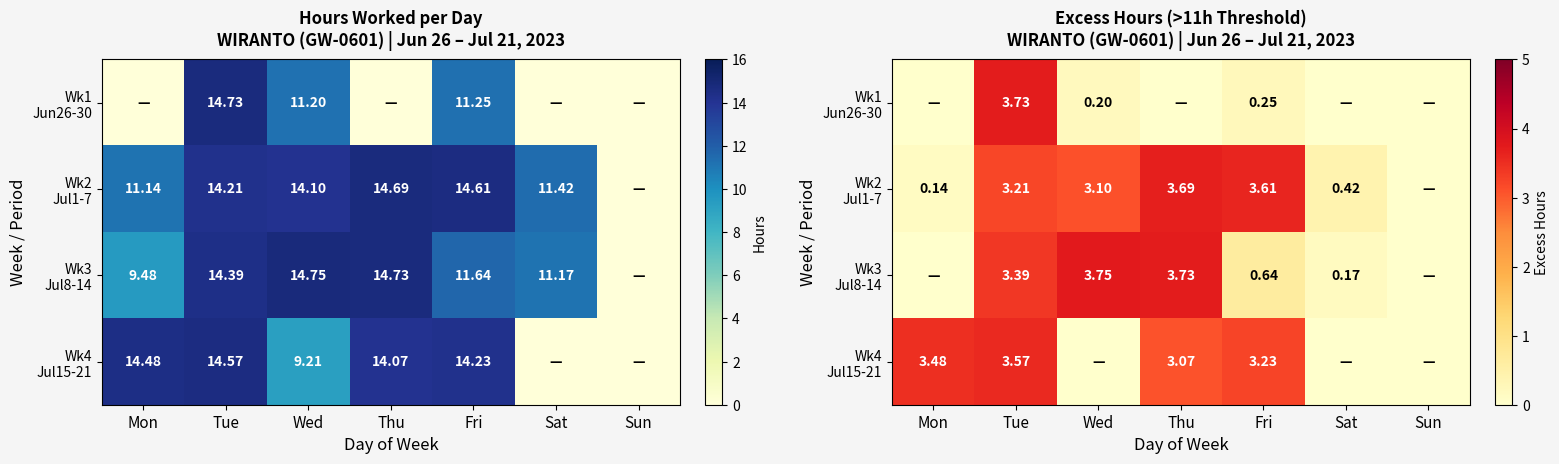

Read the Wk3 Jul8-14 value at Sat.

0.2